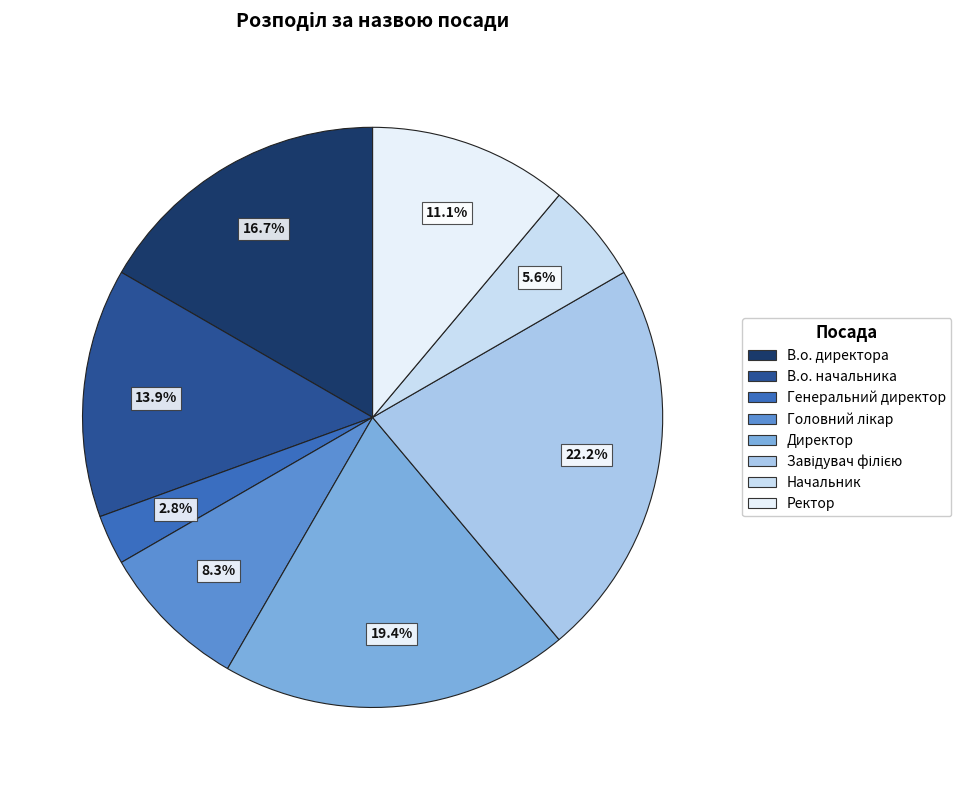

What portion of the pie excludes Начальник?

94.4%